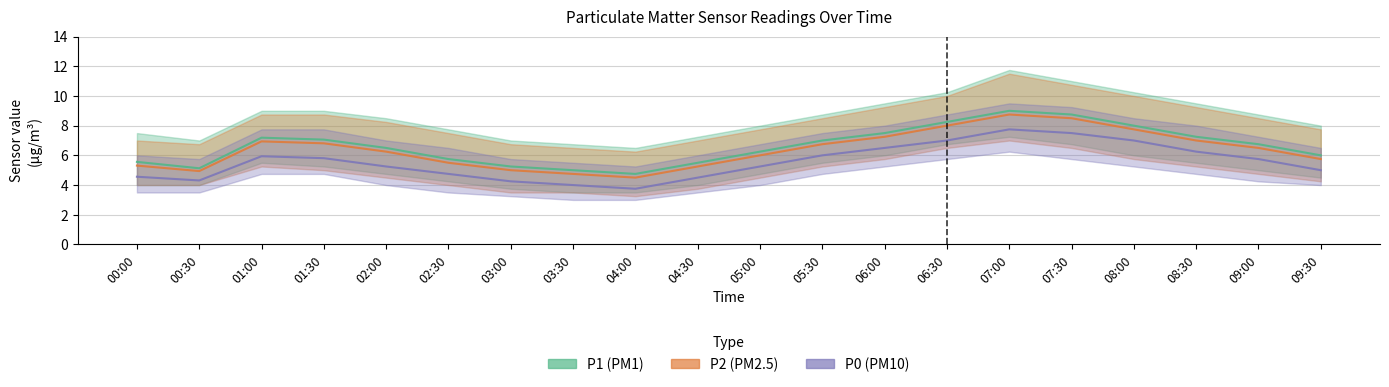

What is the label of the 15th point from the right?

02:30